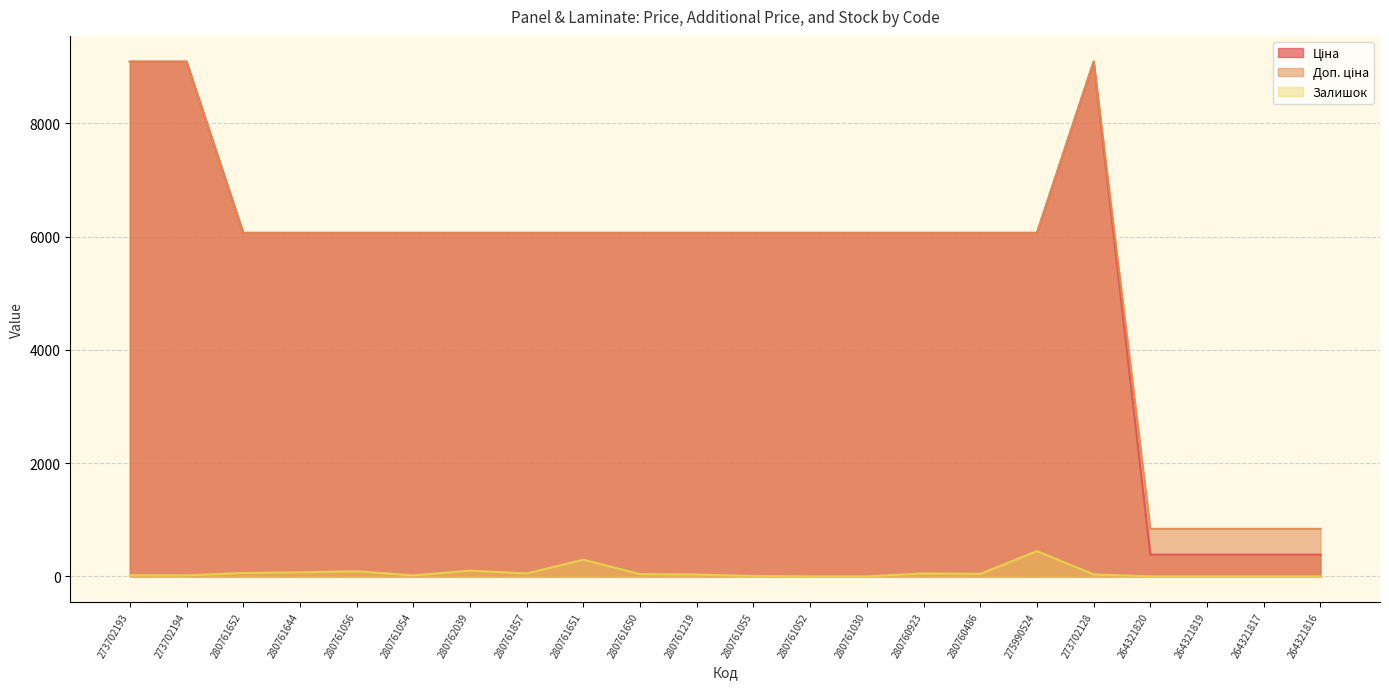

Rank the categories by Ціна value from highest to lowest.

273702193, 273702194, 273702128, 280761652, 280761644, 280761056, 280761054, 280762039, 280761857, 280761651, 280761650, 280761219, 280761055, 280761052, 280761030, 280760923, 280760486, 275990524, 264321820, 264321819, 264321817, 264321816